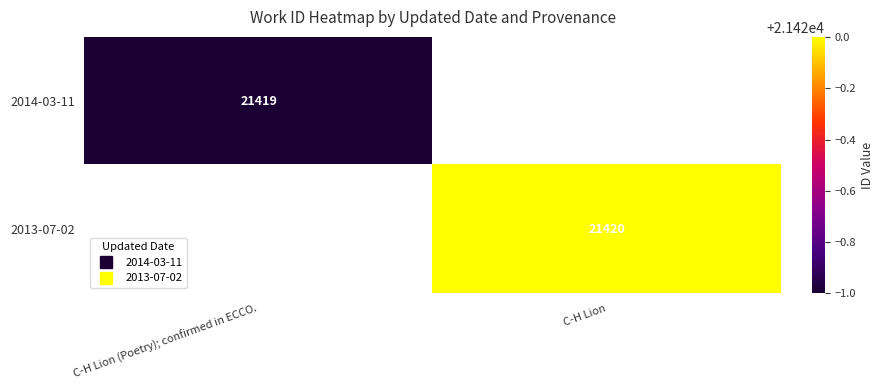

Which series has the largest range (max minus min)?

2014-03-11